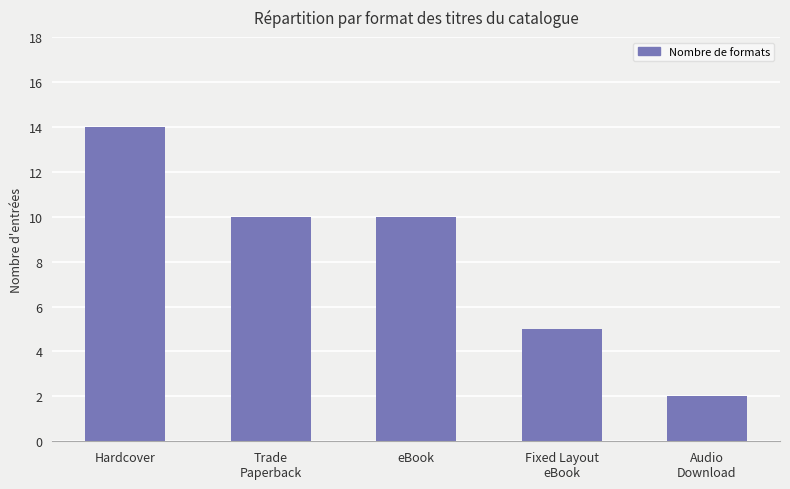

The value at Audio
Download is 2. True or false?

True